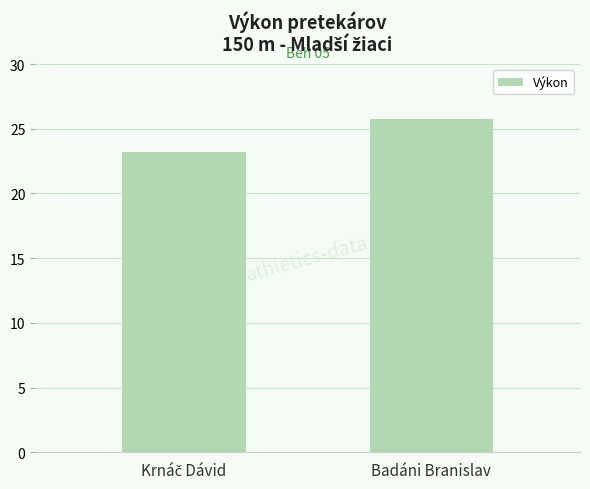

What is the sum of all values?

49.0